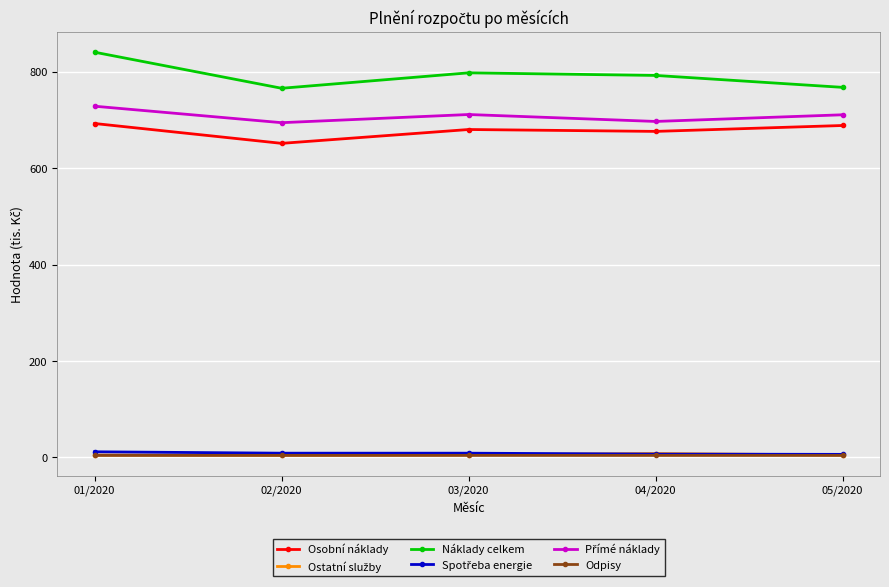

In Náklady celkem, how many points are lower than both neighbors (excluding endpoints)?

1